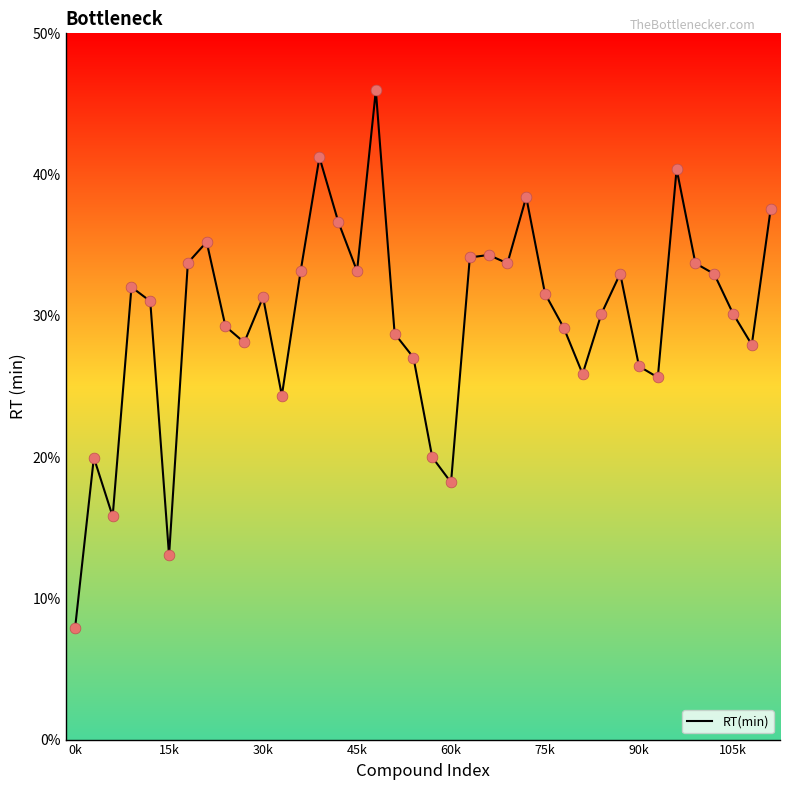

What is the maximum value shown in the chart?

46.0